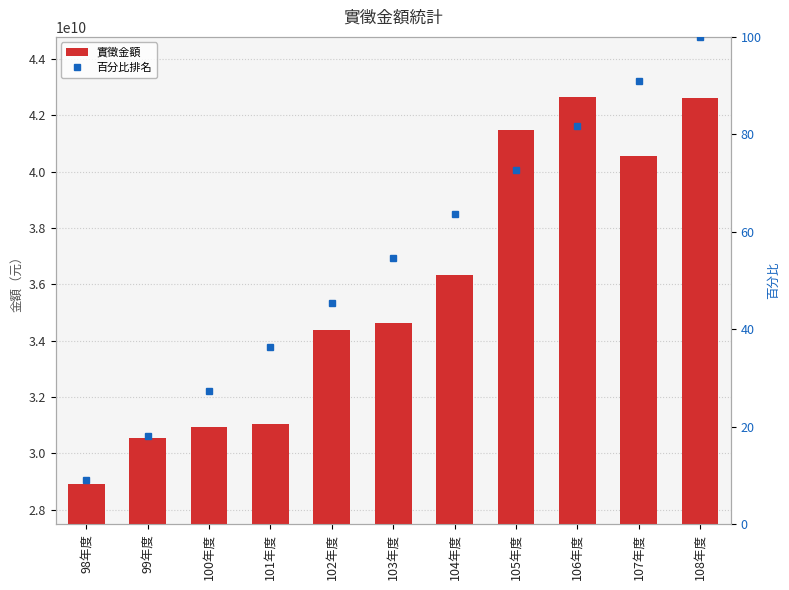

What is the total value across all series at 99年度?

30558789110.2